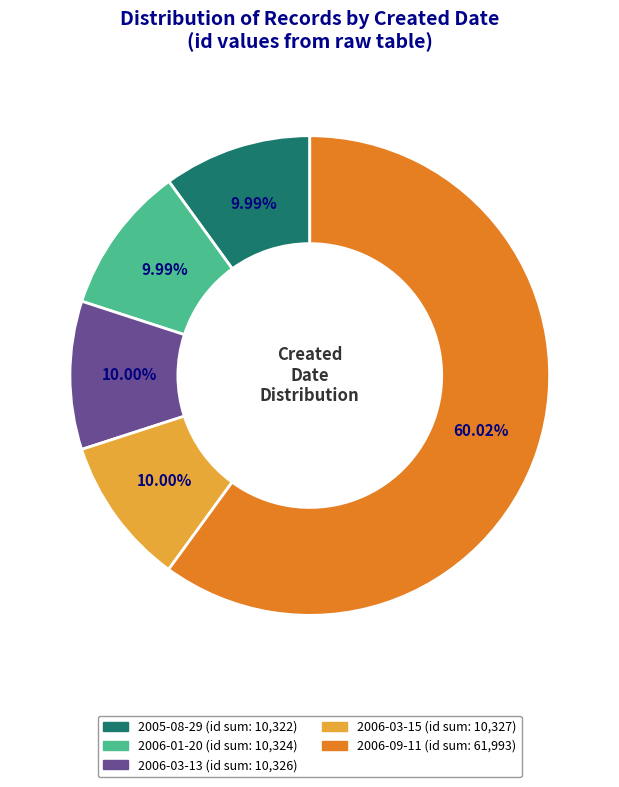

Is there a majority slice in this chart?

Yes